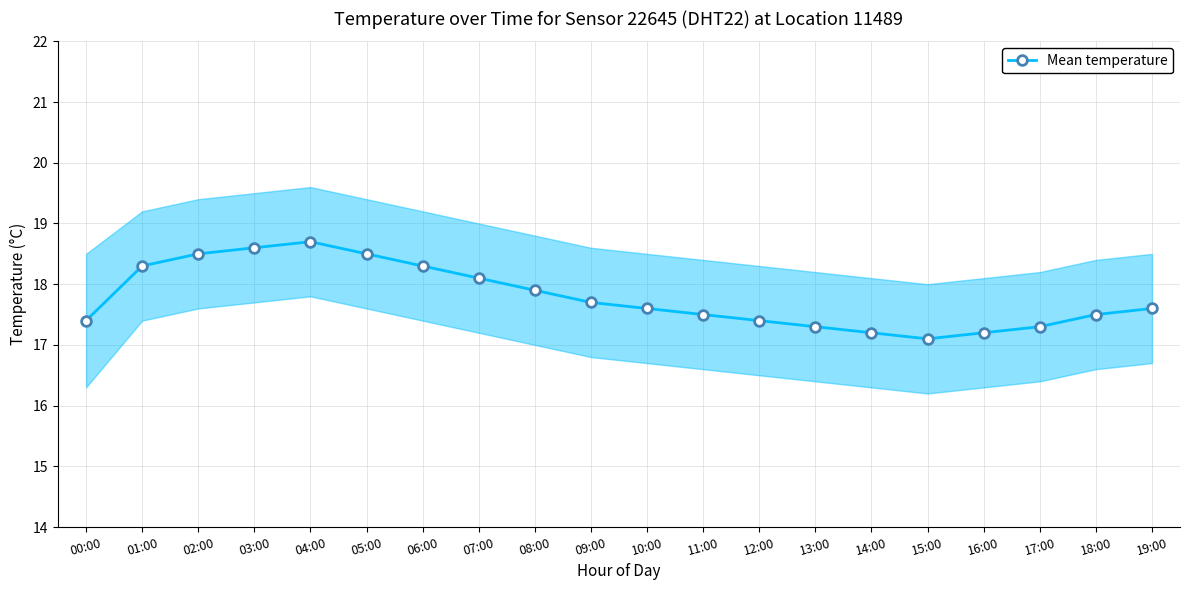

Between 08:00 and 17:00, which is larger?

08:00